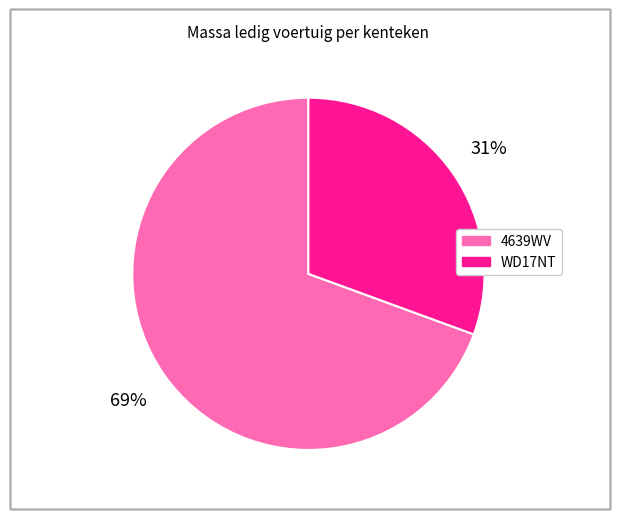

Which has a higher value, WD17NT or 4639WV?

4639WV